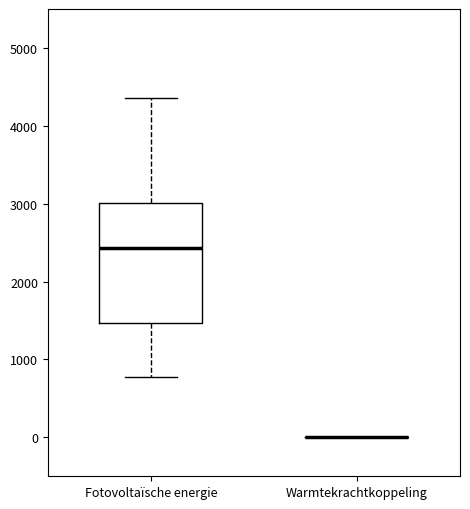

Where does the median line of the box for Fotovoltaïsche energie sit on the y-axis? The values are not printed on the chart, so give them approximately, as read against the axis.

2400